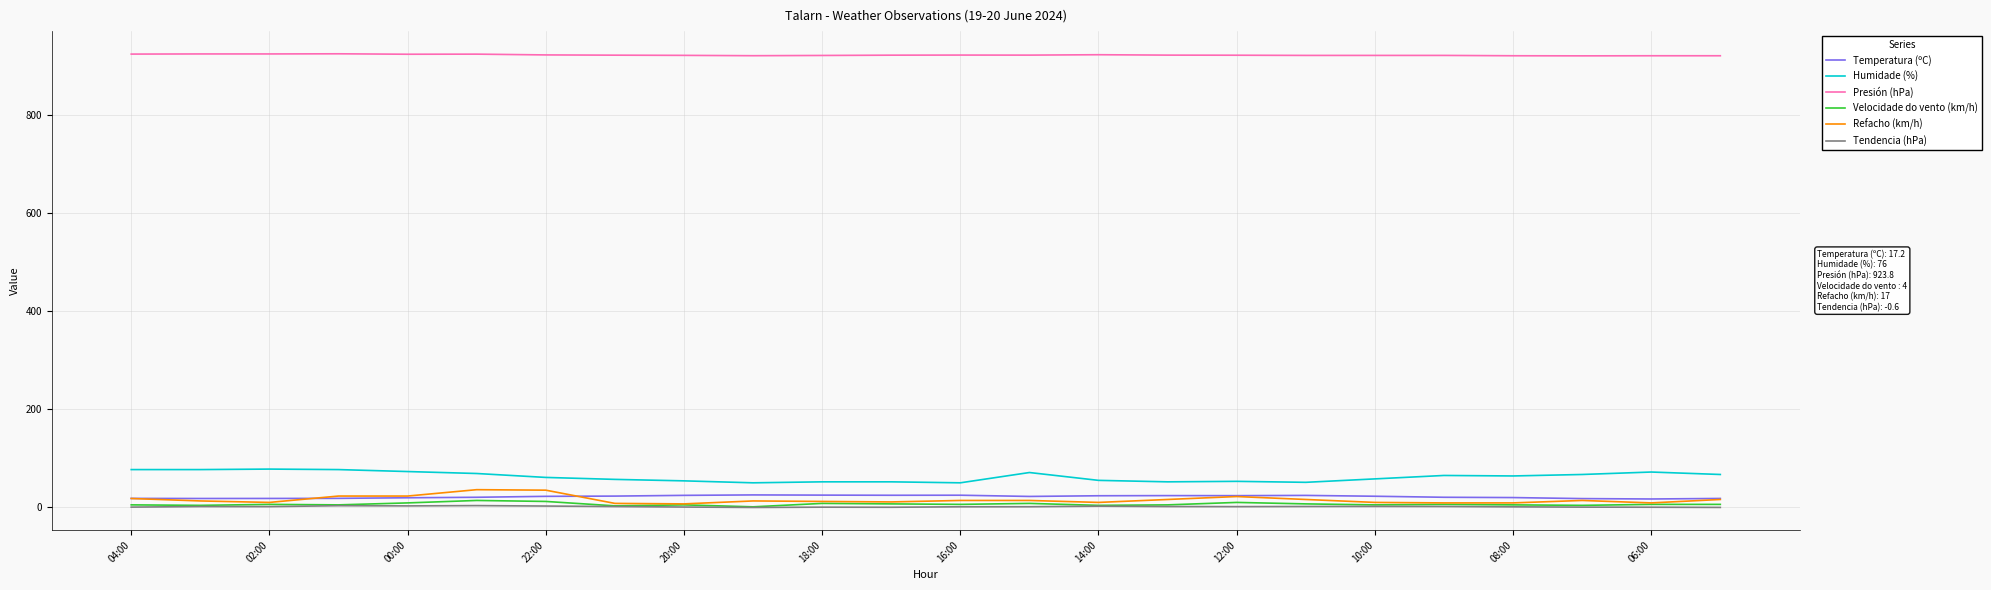

True or false: Tendencia (hPa) and Humidade (%) intersect in this chart.

False